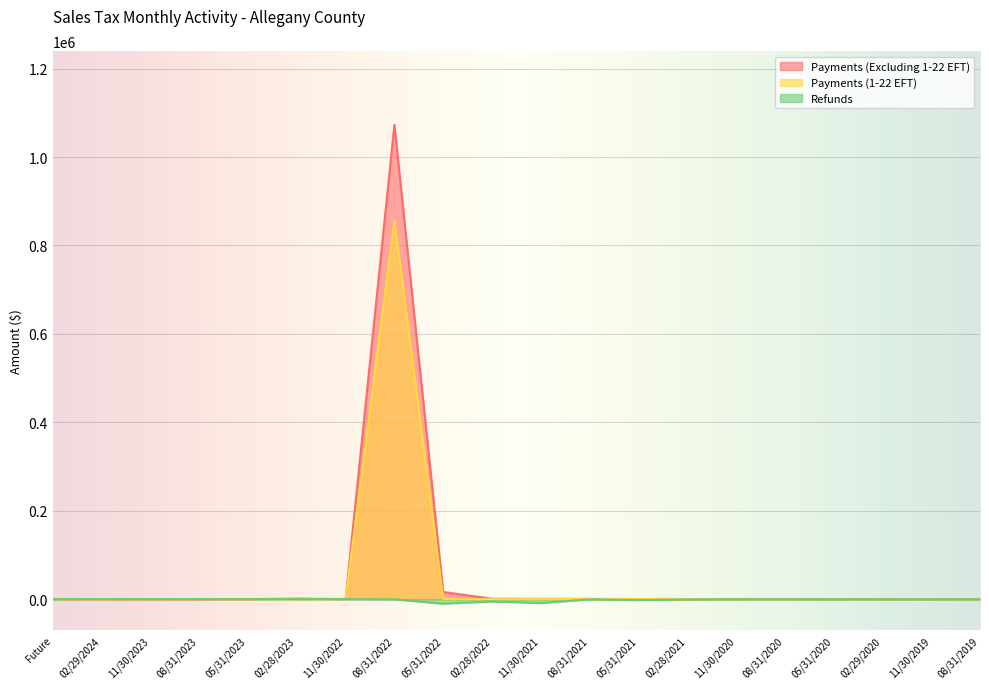

The Payments (1-22 EFT) series shows -332747.2 at 02/29/2024. True or false?

False